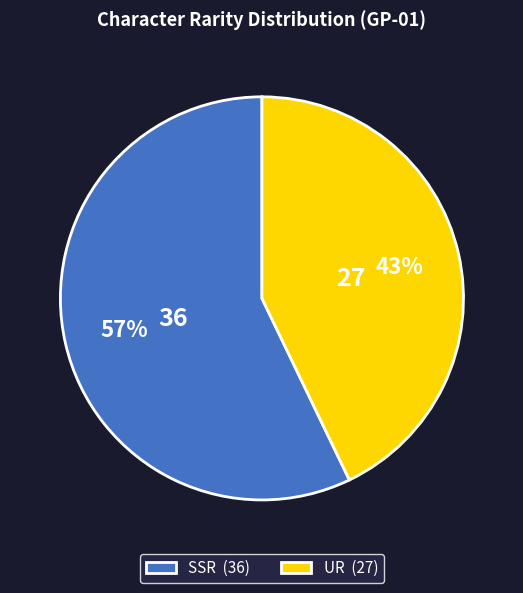

To the nearest percent, what is the difference between the SSR and UR slice percentages?

14%